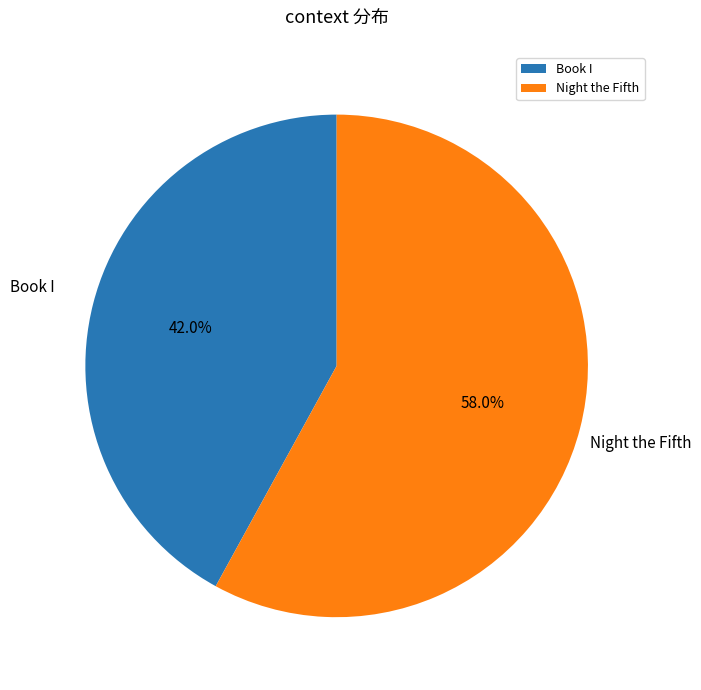

To the nearest percent, what is the difference between the largest and smallest slice percentages?

16%